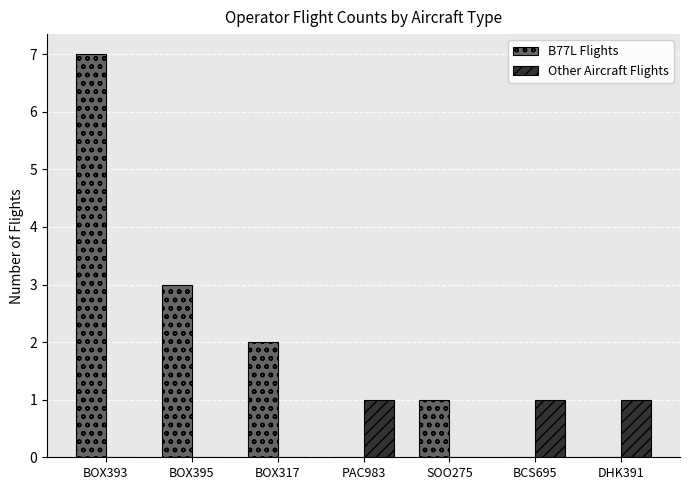

The value of Other Aircraft Flights at BCS695 is 1. True or false?

True